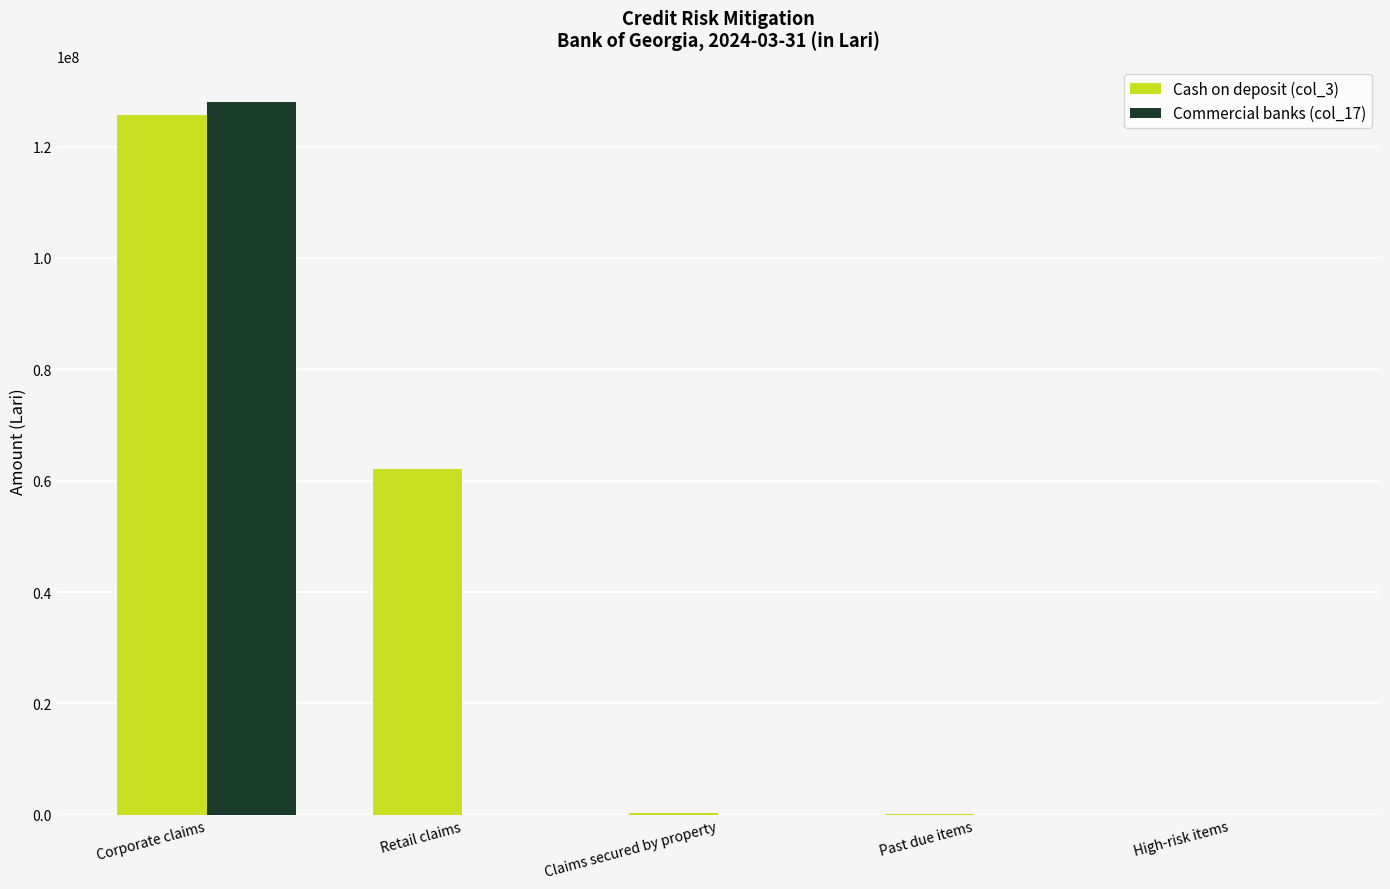

The value of Commercial banks (col_17) at Corporate claims is 39878297.3. True or false?

False